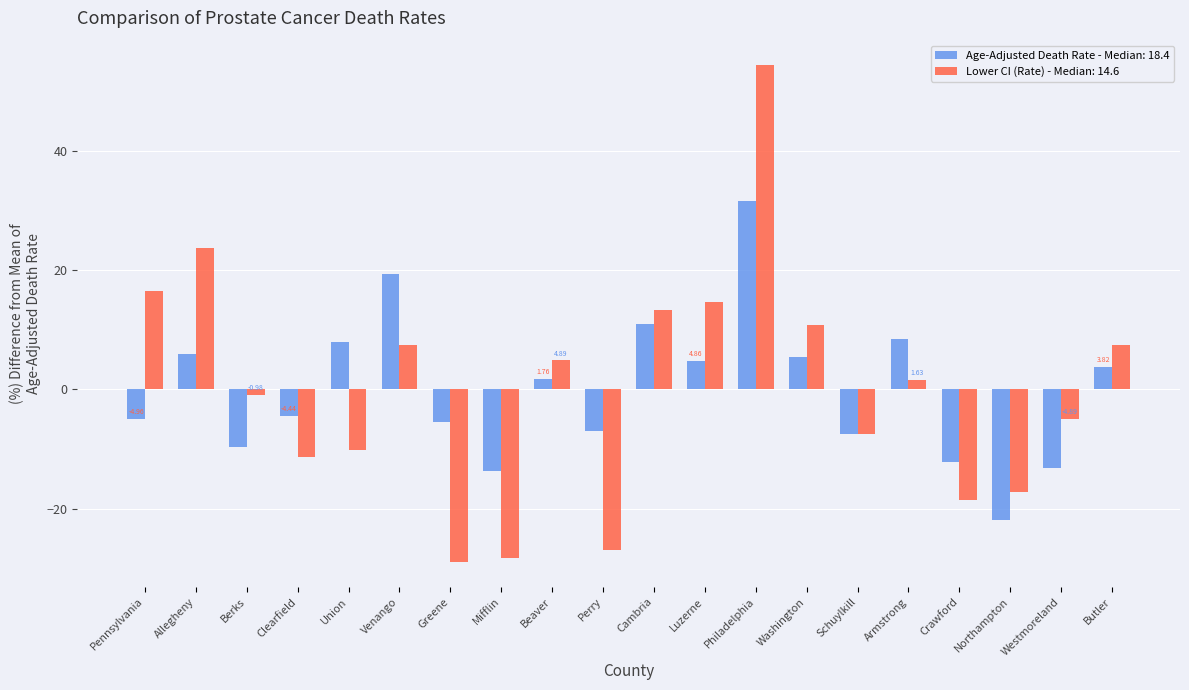

Which label corresponds to the largest value in the chart?

Philadelphia